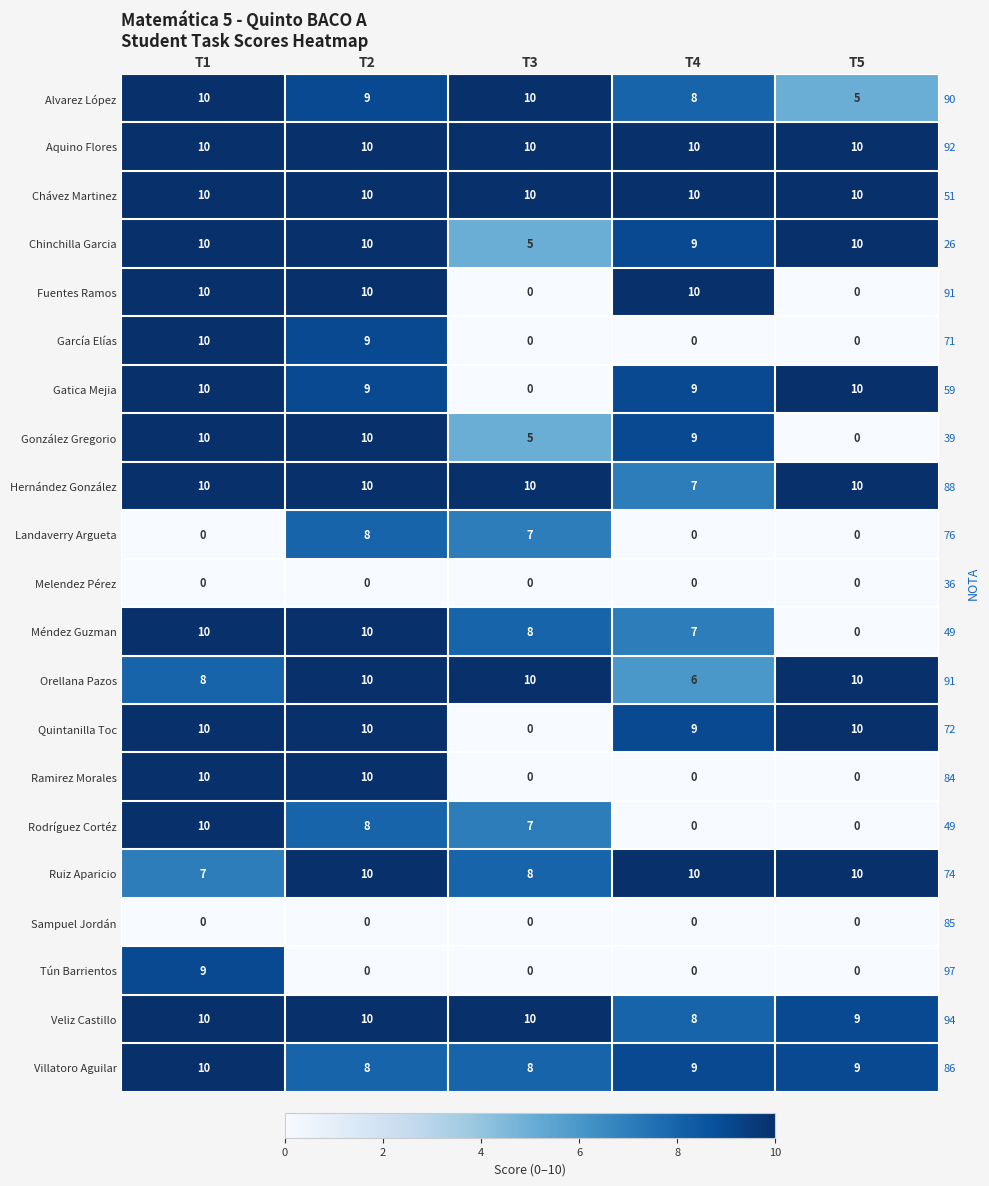

What is the maximum value shown in the chart?

10